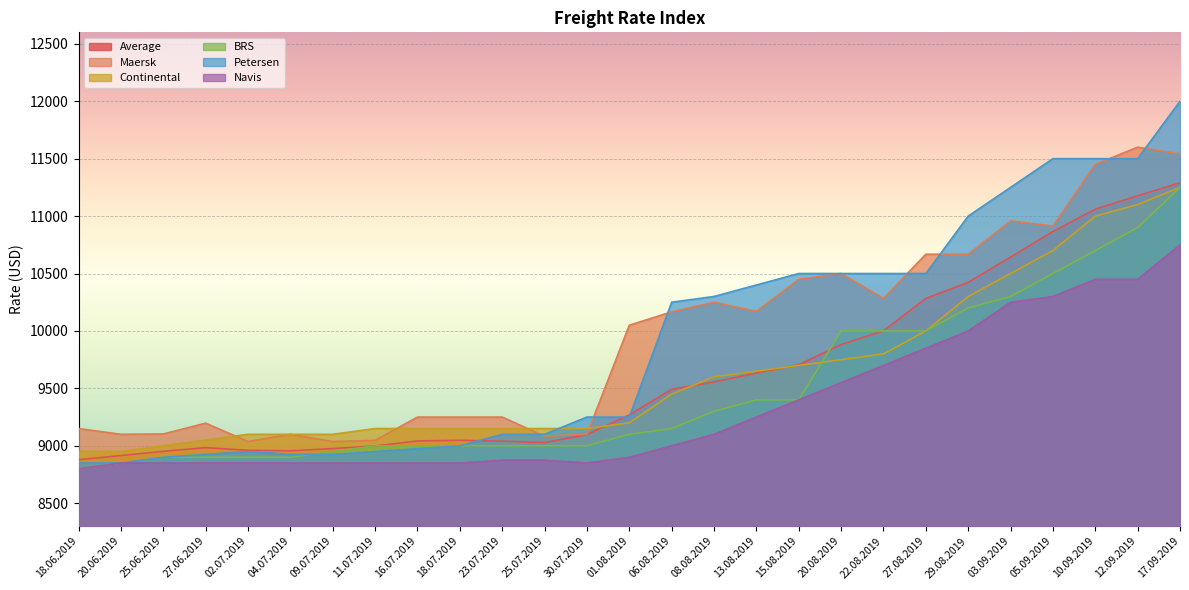

What is the value of the Maersk point at the 21st from the left?

10668